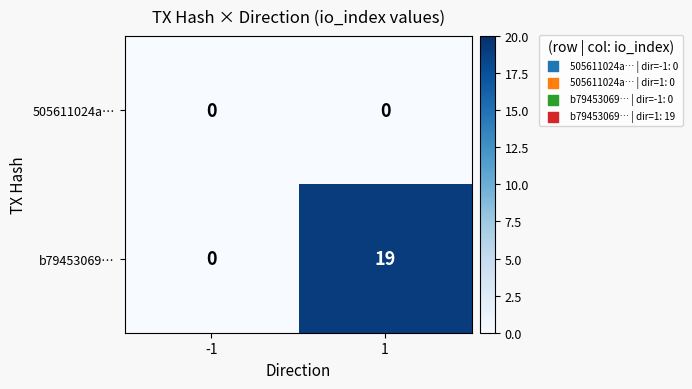

What is the spread (max minus min) of values at 1?

19